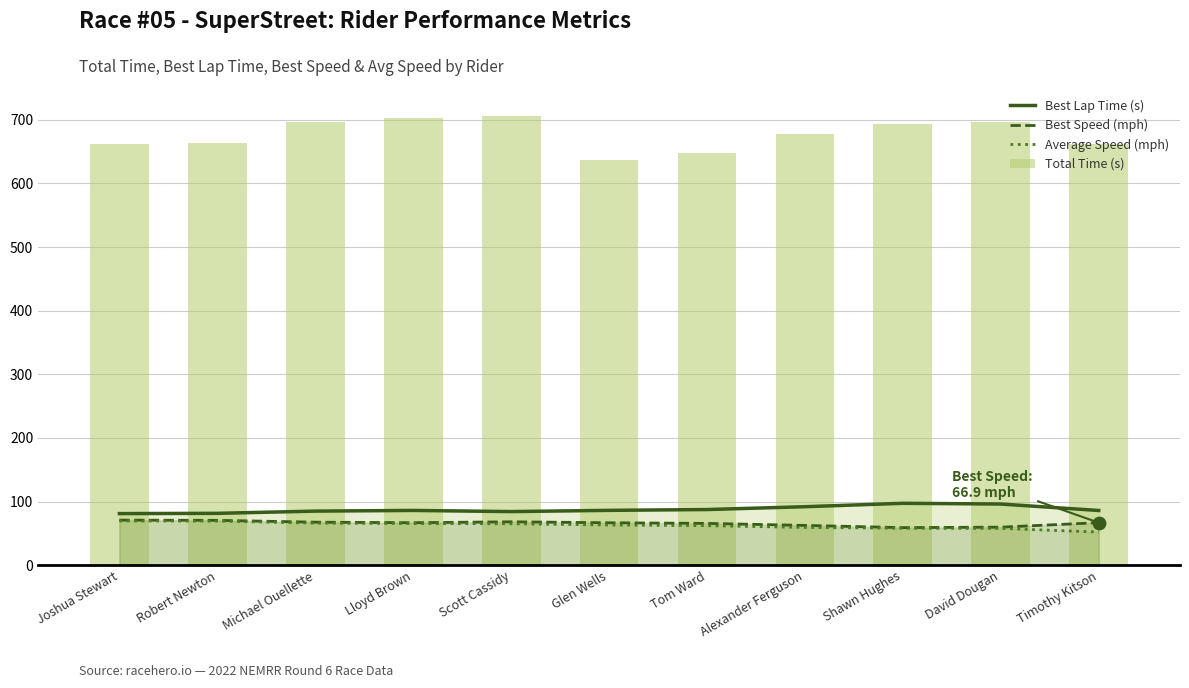

Is the value of Best Speed (mph) at Robert Newton greater than the value of Best Lap Time (s) at Joshua Stewart?

No